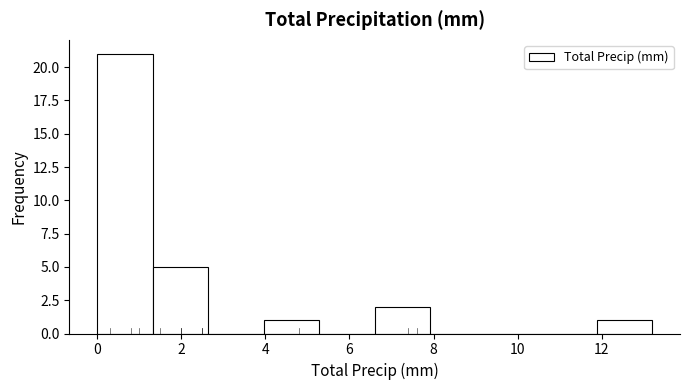

What is the height of the bar covering 1.32 to 2.64 on the x-axis? Neither the bar edges nor the heights are printed on the chart, so give them approximately, as read against the axes.

5